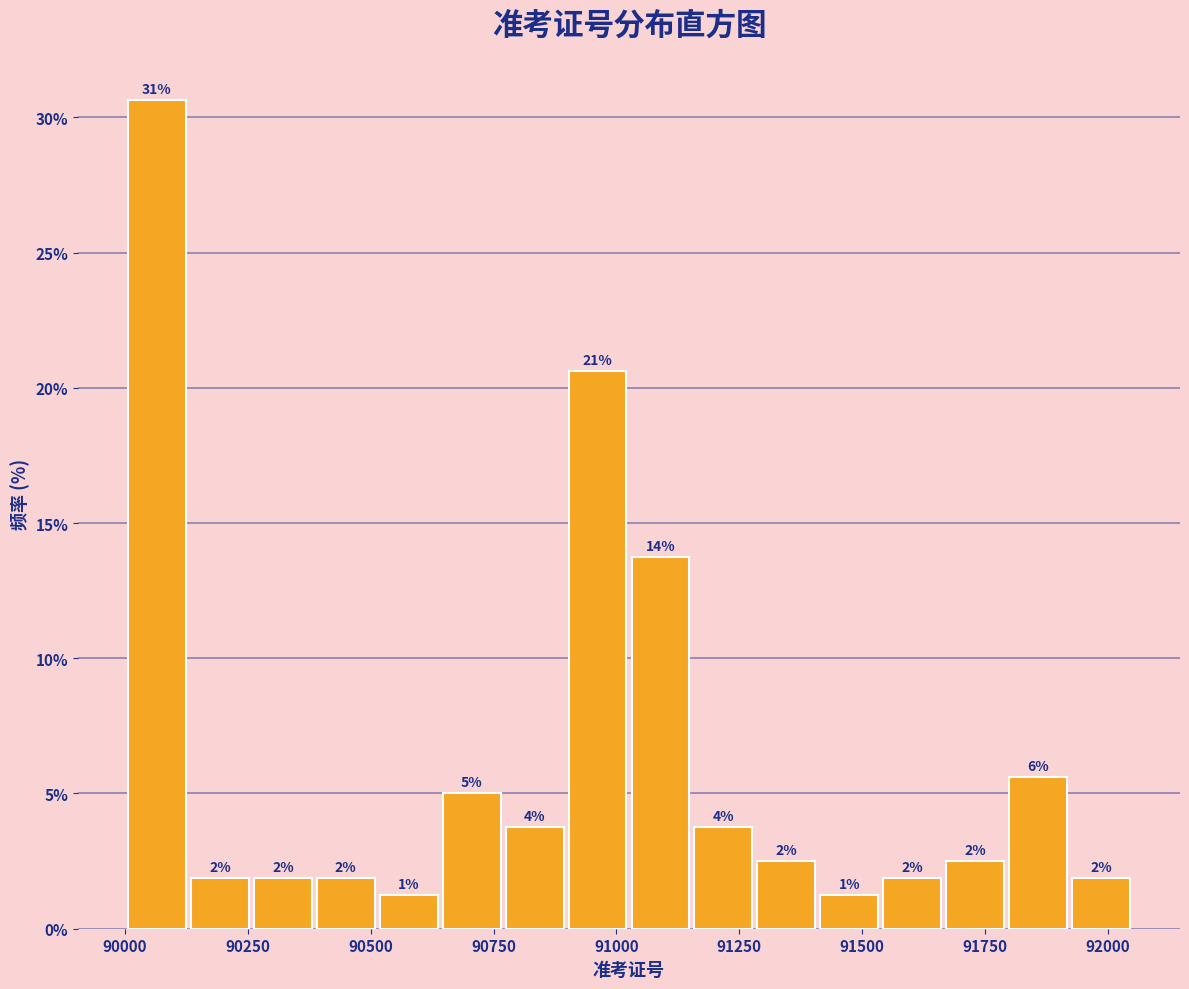

Read against the x-axis, roughly where is the centre of the tallest bar?

90050